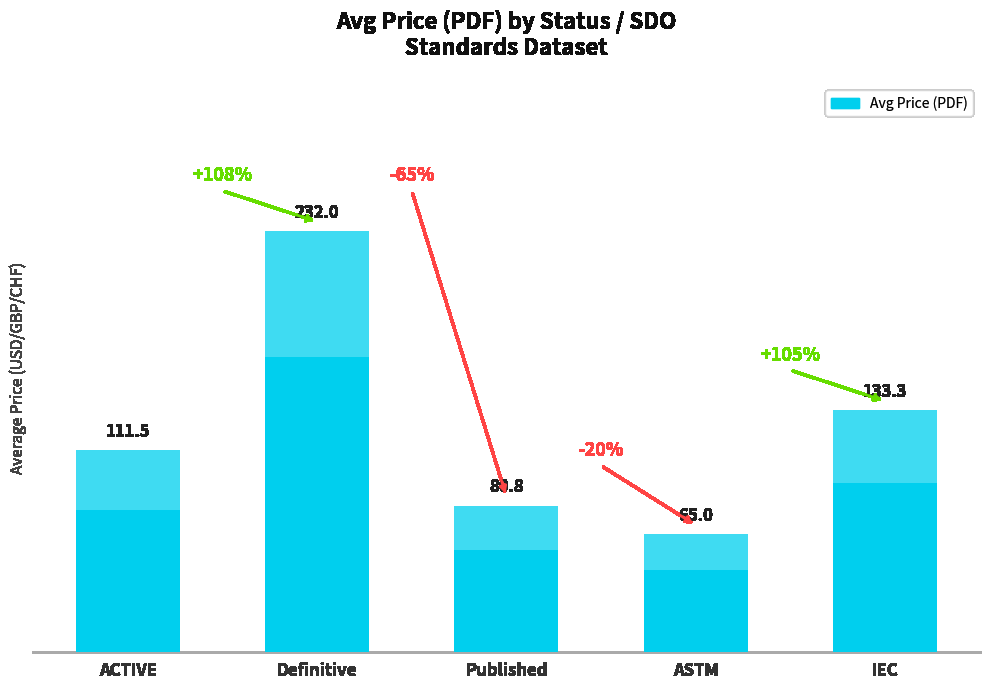

Are the bars horizontal?

No